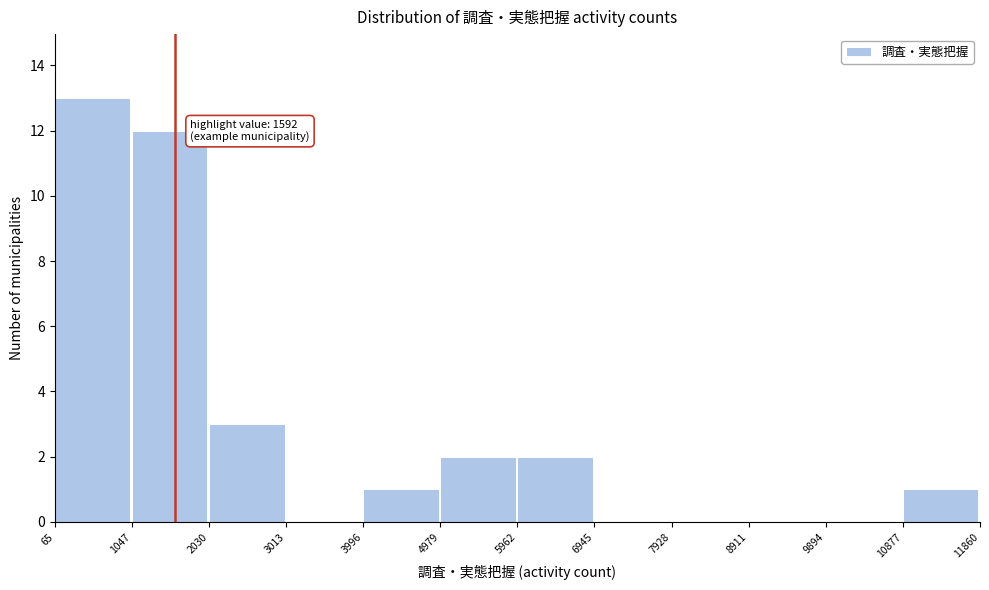

Which range on the x-axis has the tallest bar?

65 to 1047